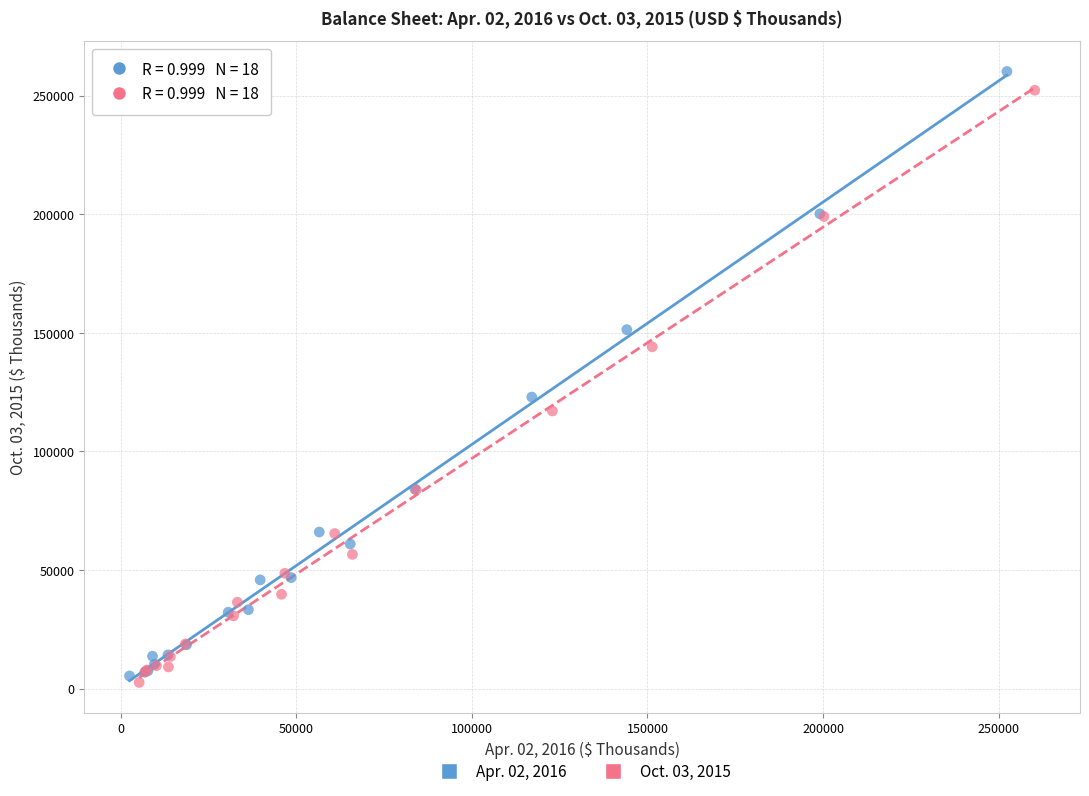

Which series has the widest spread of Y values?

Apr. 02, 2016